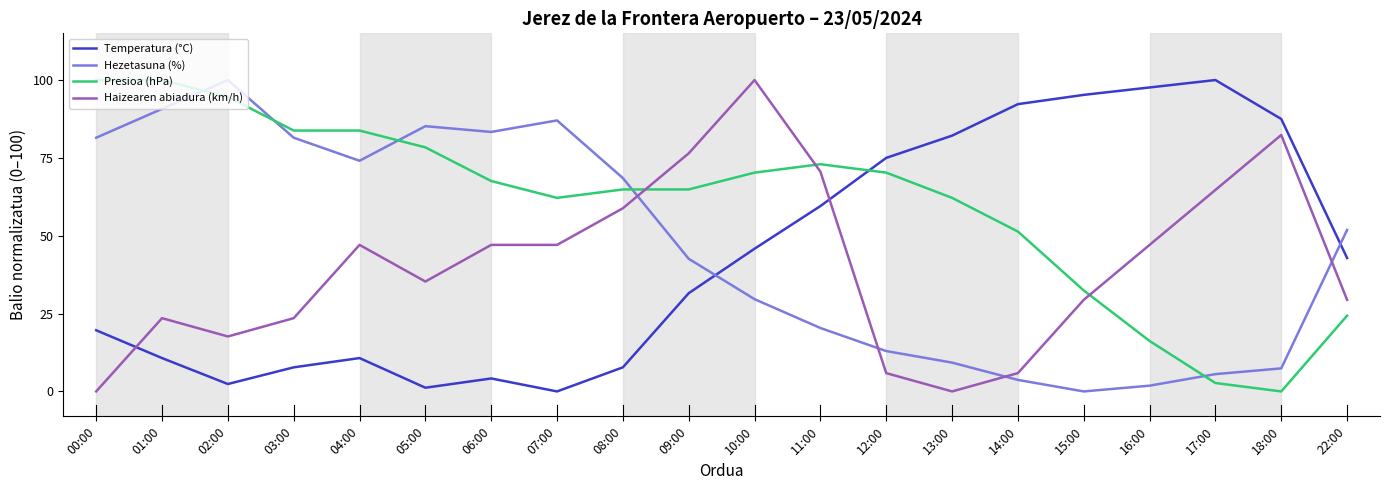

What is the highest value of the Hezetasuna (%) series?

100.0